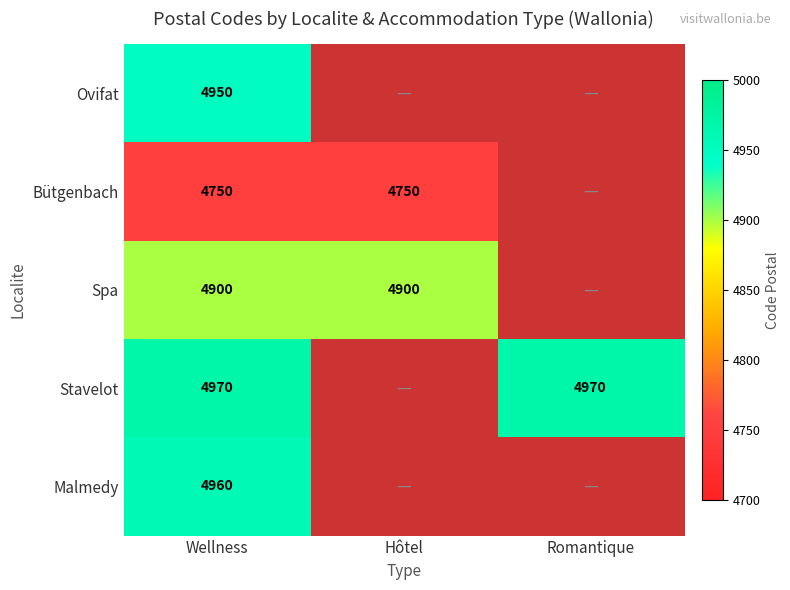

What is the difference between the highest and lowest values at Wellness?

220